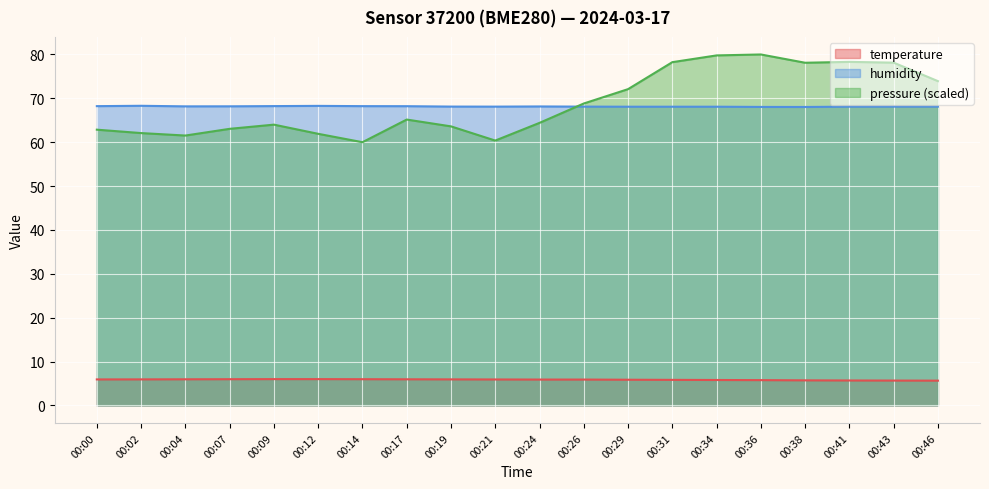

At which category is the sum across all series the highest?

00:36